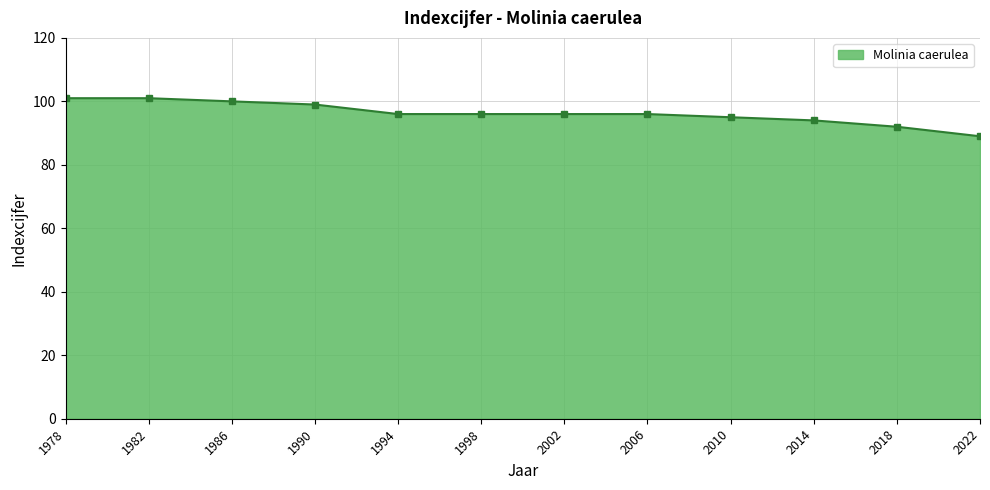

What is the value of the 7th point from the left?

96